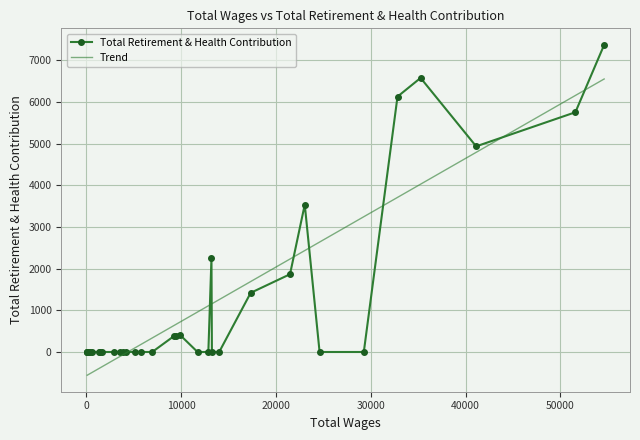

Rank the categories by value from lowest to highest.

5, 6, 10, 11, 13, 14, 18, 19, 20, 21, 22, 23, 24, 25, 26, 27, 28, 29, 30, 31, 32, 33, 17, 16, 15, 9, 8, 12, 7, 2, 1, 4, 3, 0